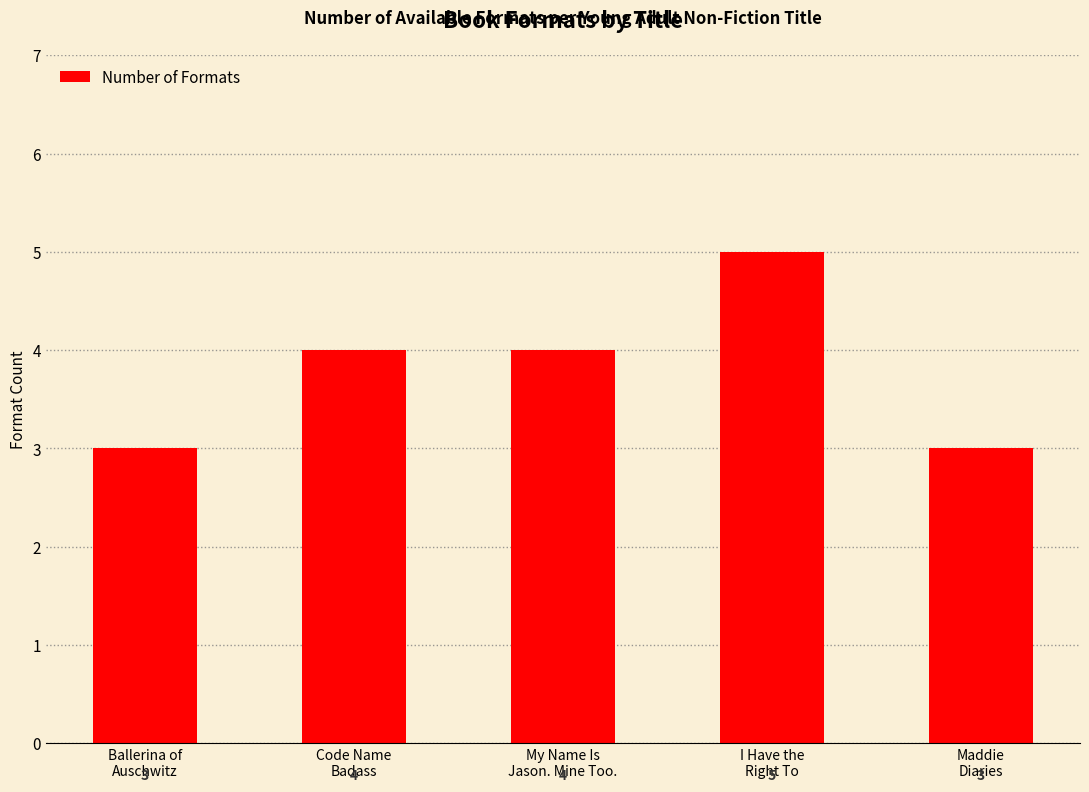

True or false: the data shows 3 at Ballerina of
Auschwitz.

True